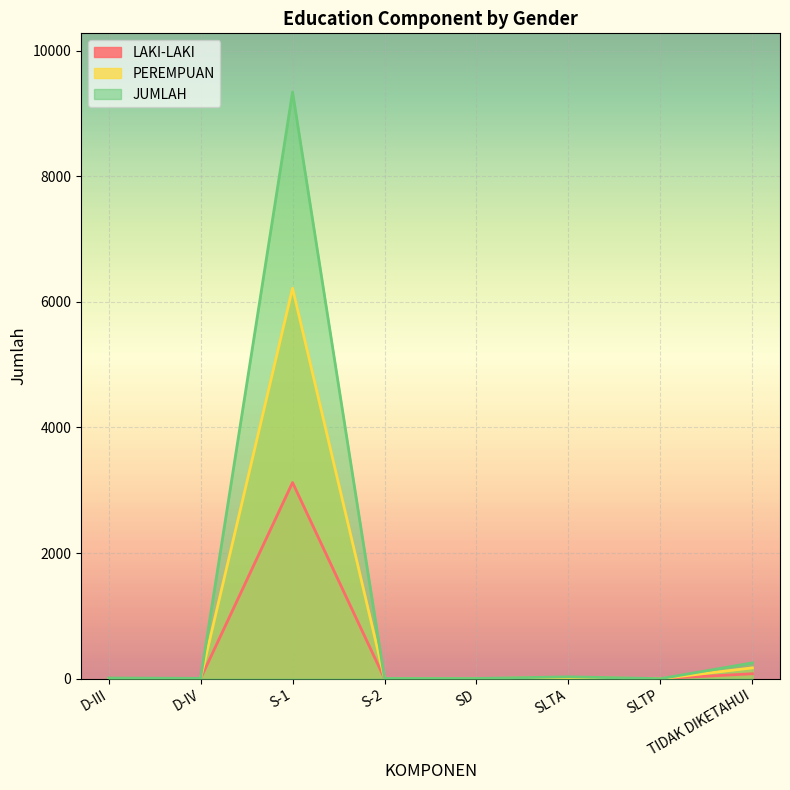

What is the difference between the maximum and minimum values in the LAKI-LAKI series?

3122